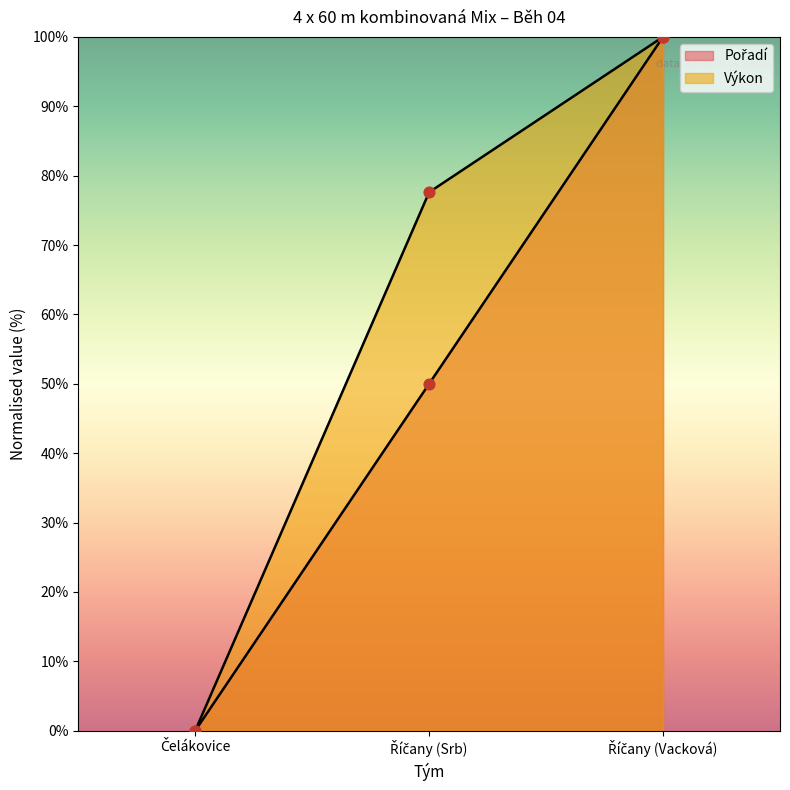

Is the value of Pořadí at Říčany (Vacková) greater than the value of Výkon at Říčany (Vacková)?

No